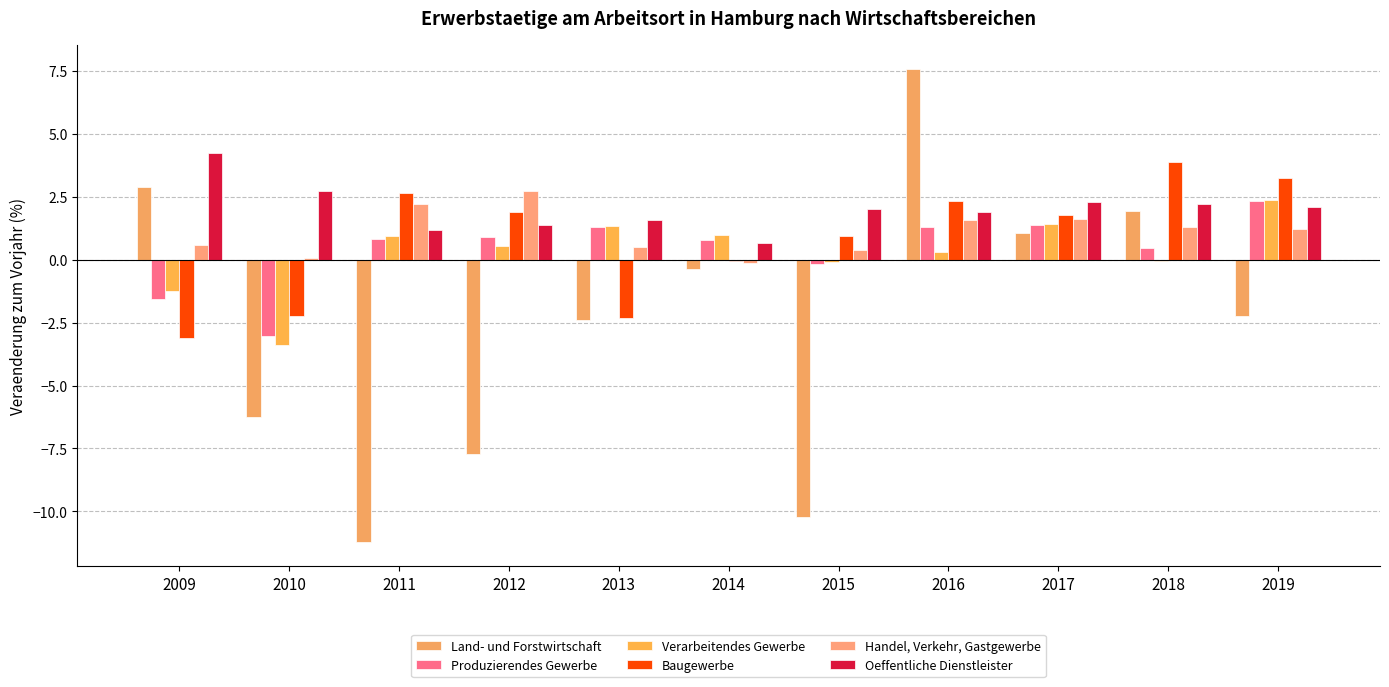

Between 2009 and 2017, which series saw the biggest shift?

Baugewerbe